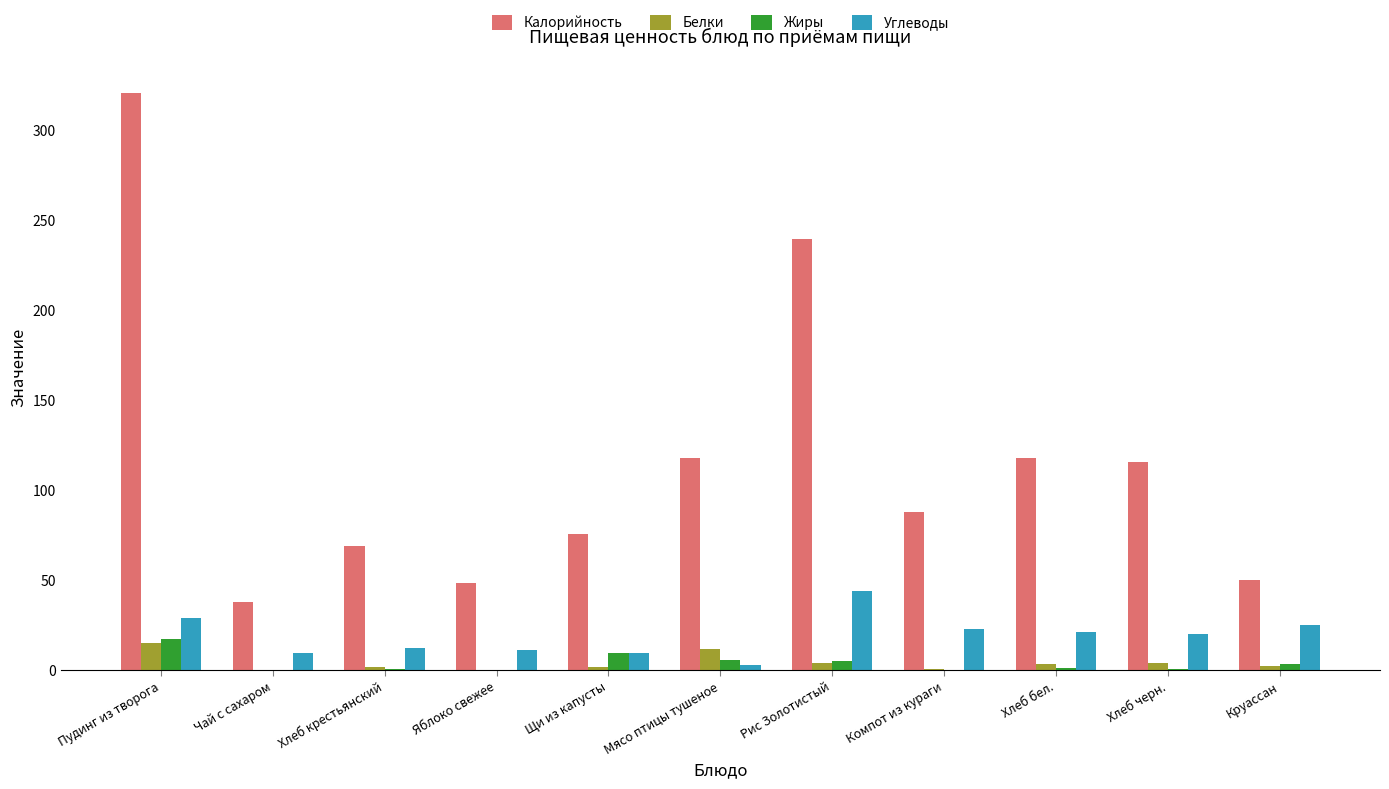

What is the total value across all series at Пудинг из творога?

382.9